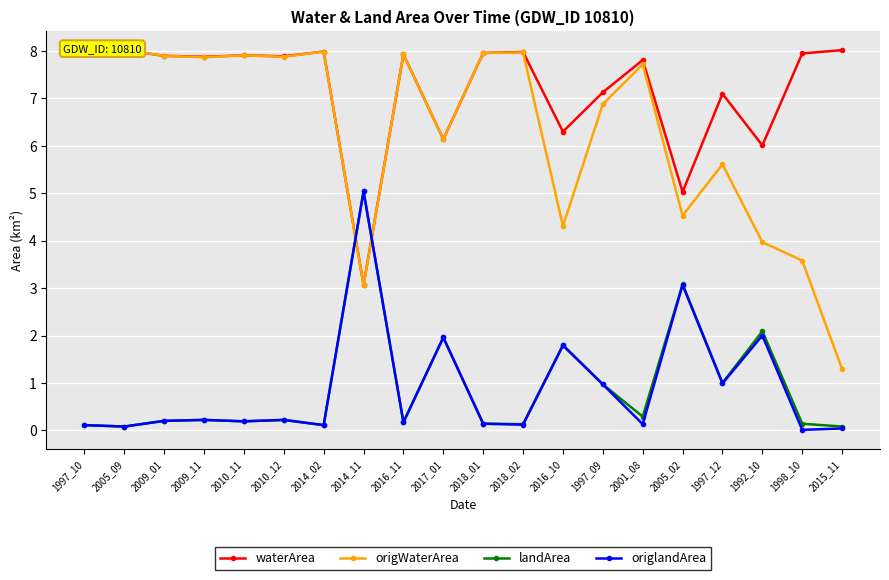

At which category does the chart reach its peak across all series?

2005_09